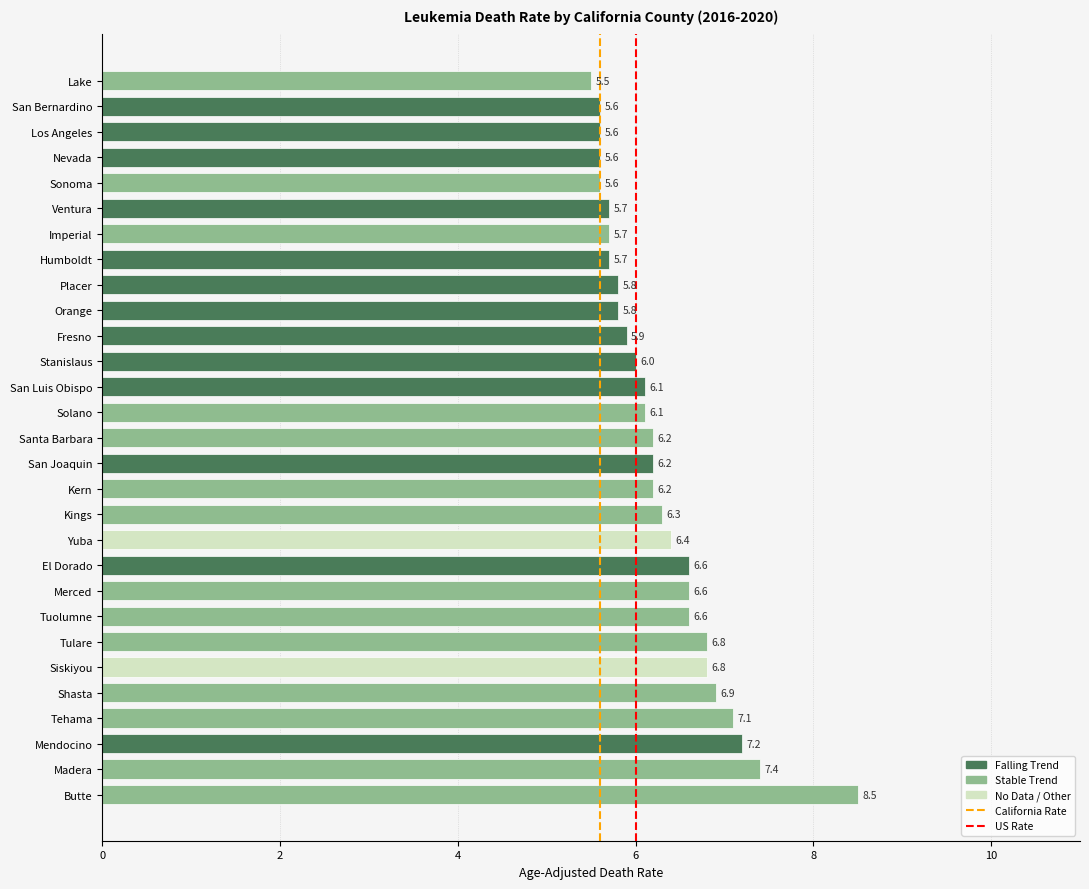

Reading bottom to top, list all the values displayed in this chart.

8.5	7.4	7.2	7.1	6.9	6.8	6.8	6.6	6.6	6.6	6.4	6.3	6.2	6.2	6.2	6.1	6.1	6.0	5.9	5.8	5.8	5.7	5.7	5.7	5.6	5.6	5.6	5.6	5.5